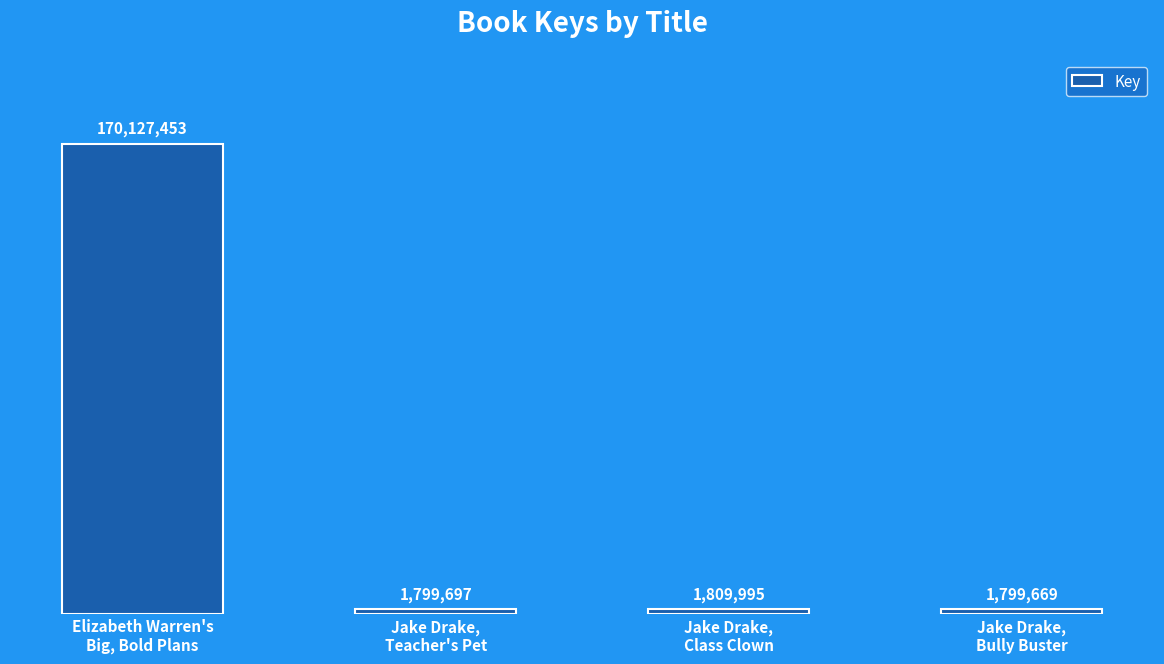

The value at Elizabeth Warren's
Big, Bold Plans is 170127453. True or false?

True